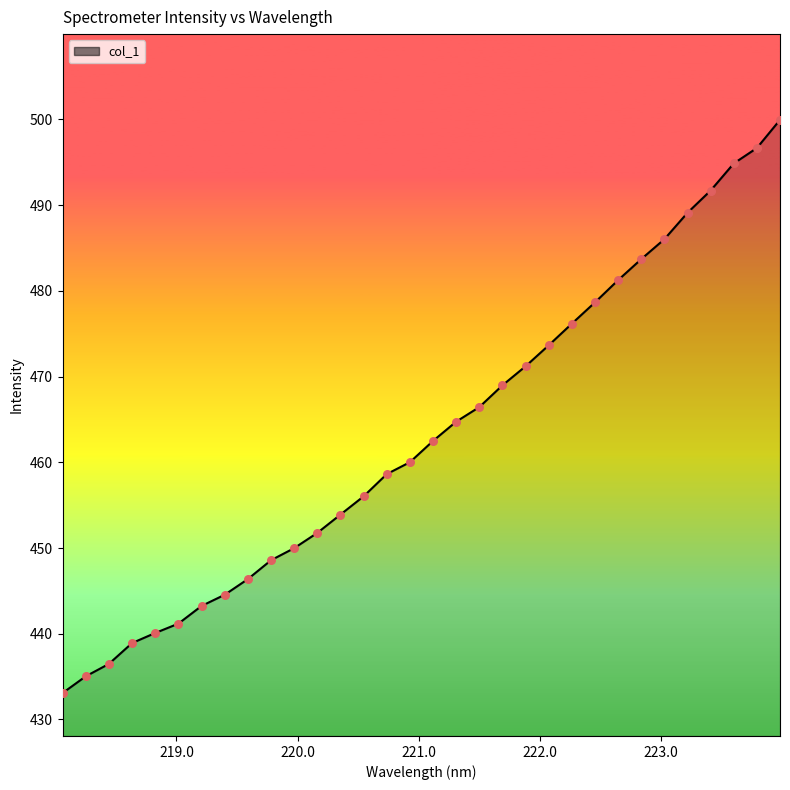

What is the smallest value displayed?

433.1